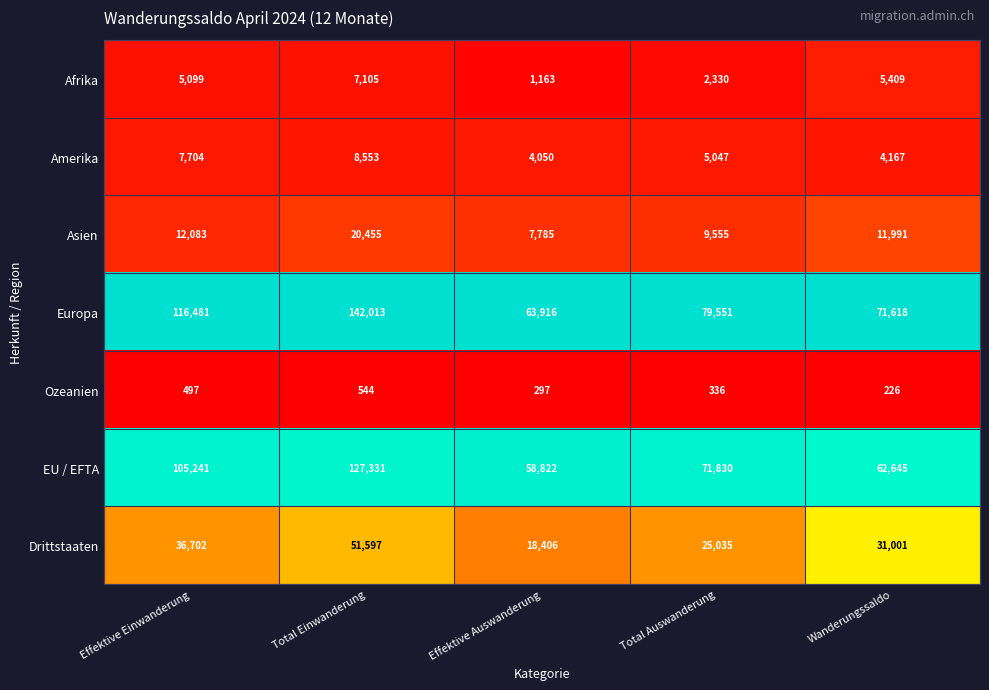

Rank the series by their maximum value, from lowest to highest.

Ozeanien, Afrika, Amerika, Asien, Drittstaaten, EU / EFTA, Europa